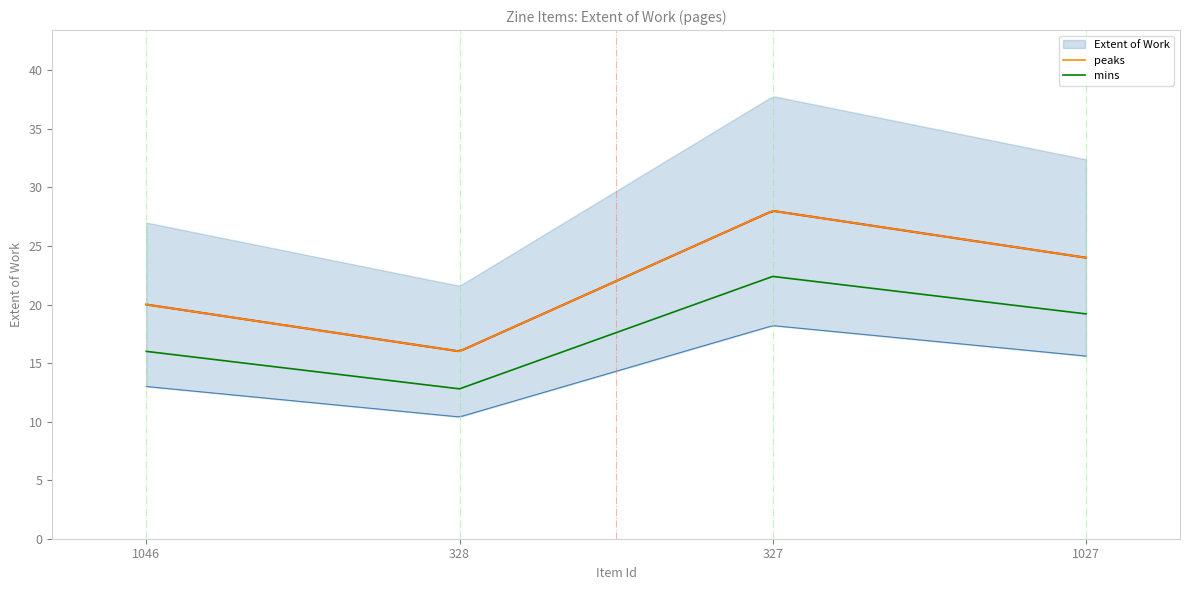

True or false: peaks has a value of 16.0 at 328.

True